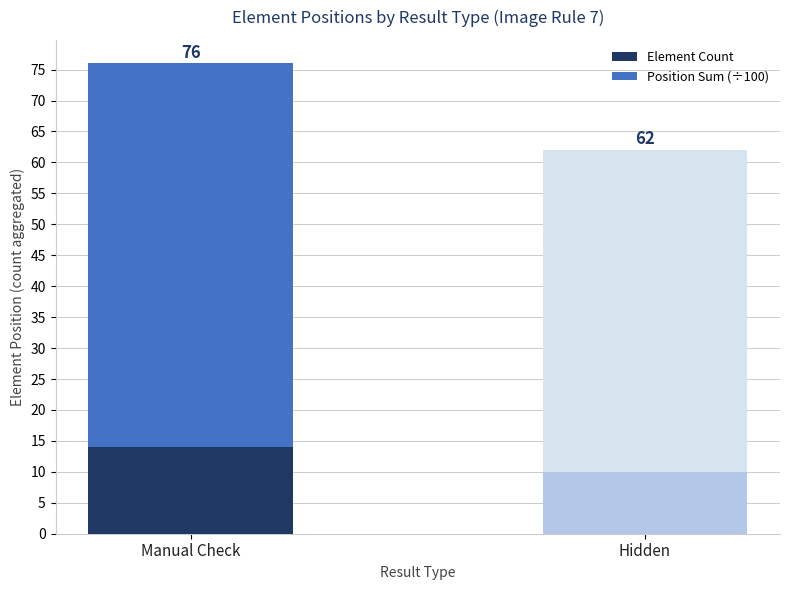

What is the difference between the maximum and minimum values in the Element Count series?

4